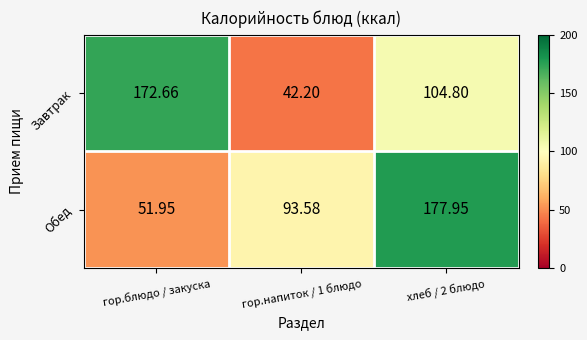

How many data points in Обед are less than 93?

1